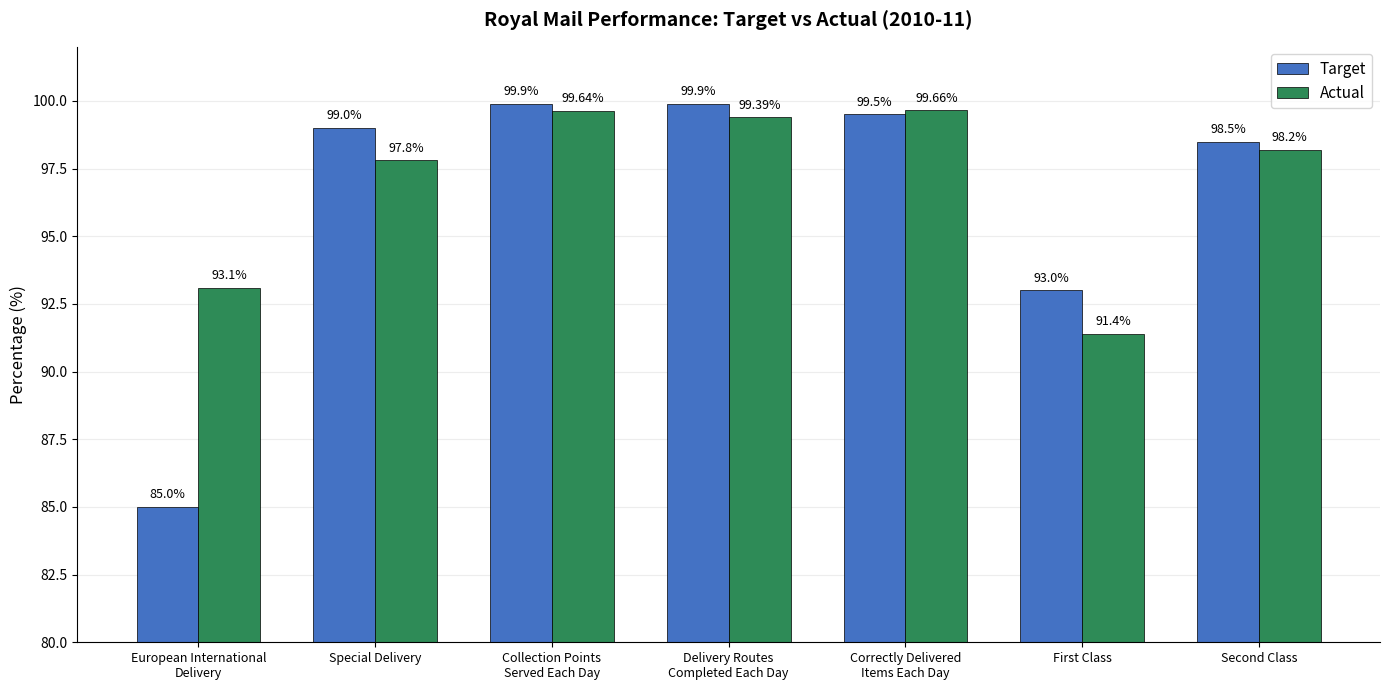

Which series changed the most between European International
Delivery and Delivery Routes
Completed Each Day?

Target